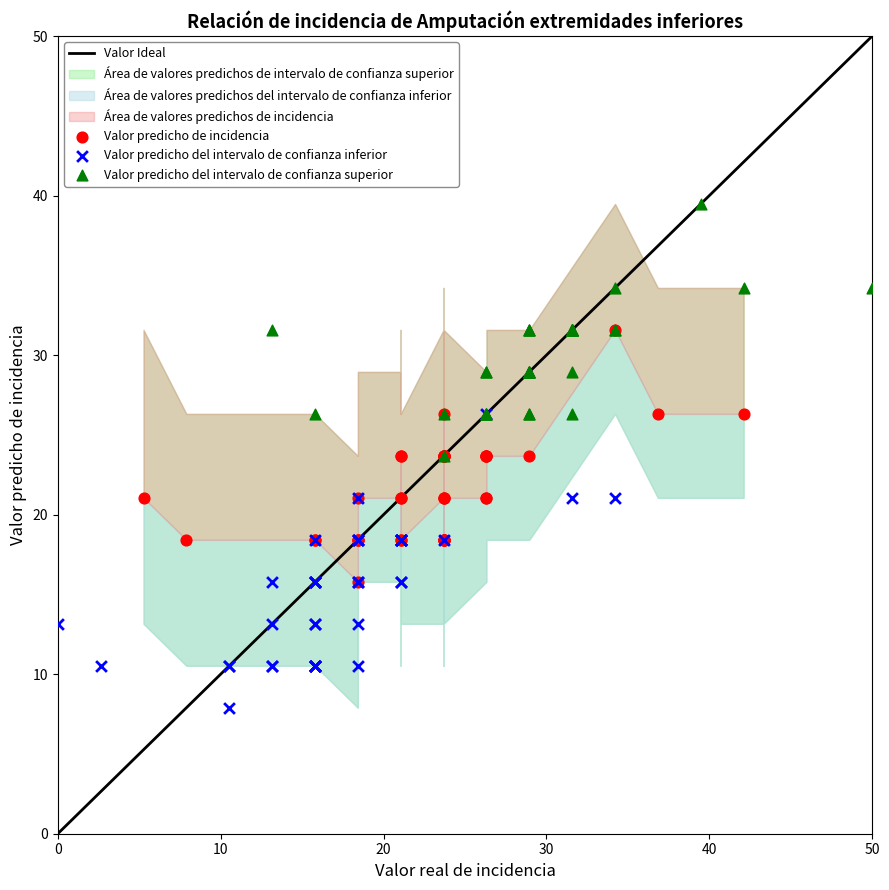

Which series reaches the minimum Y coordinate?

Valor predicho del intervalo de confianza inferior